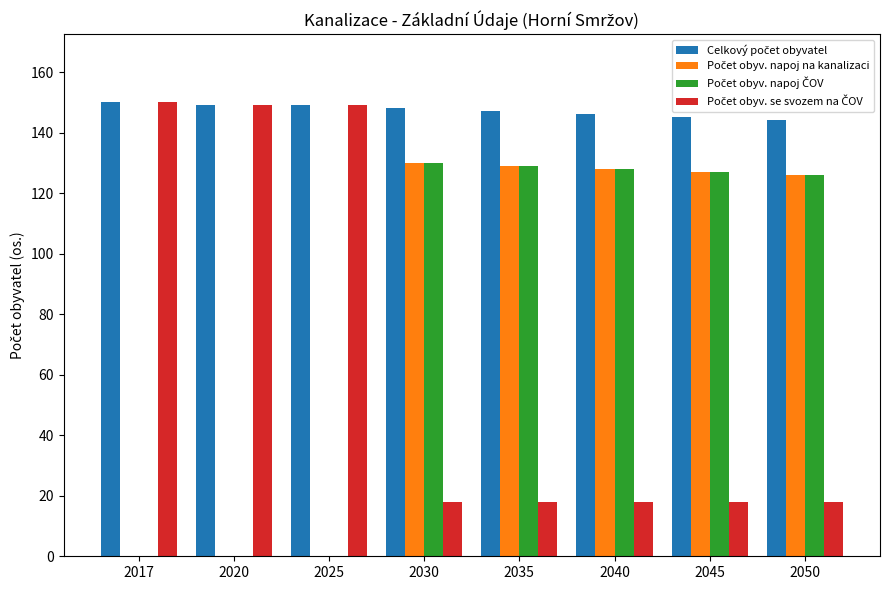

What is the total value across all series at 2035?

423